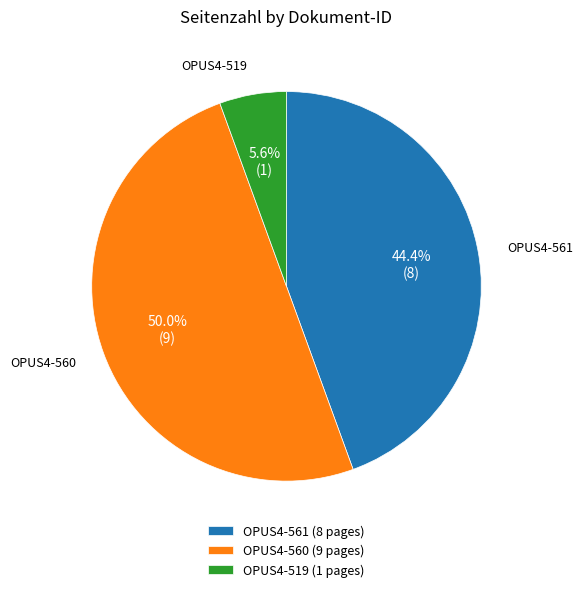

Count the number of slices in the pie.

3